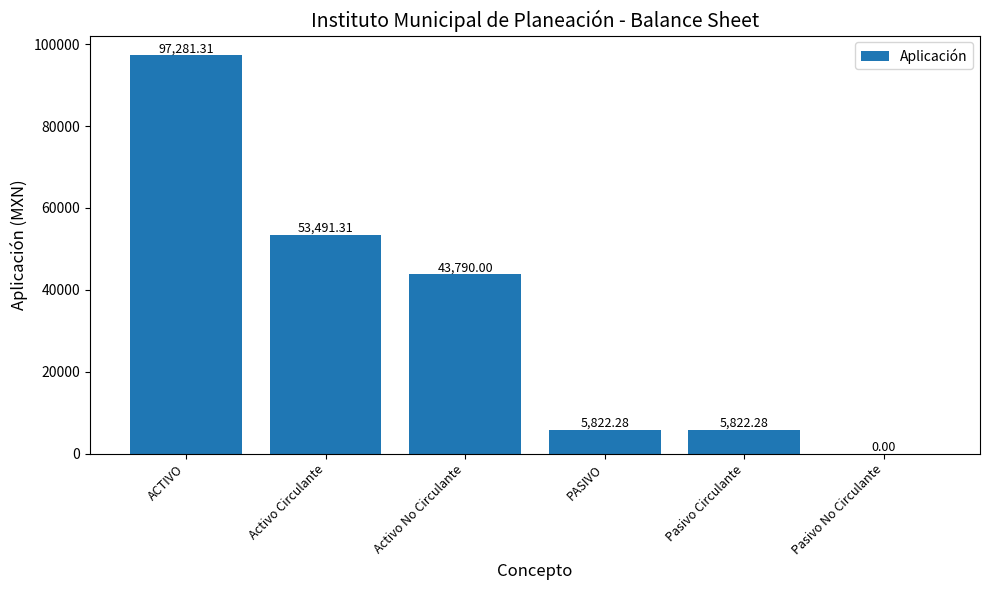

Where is the data nearest to the value 48640?

Activo No Circulante